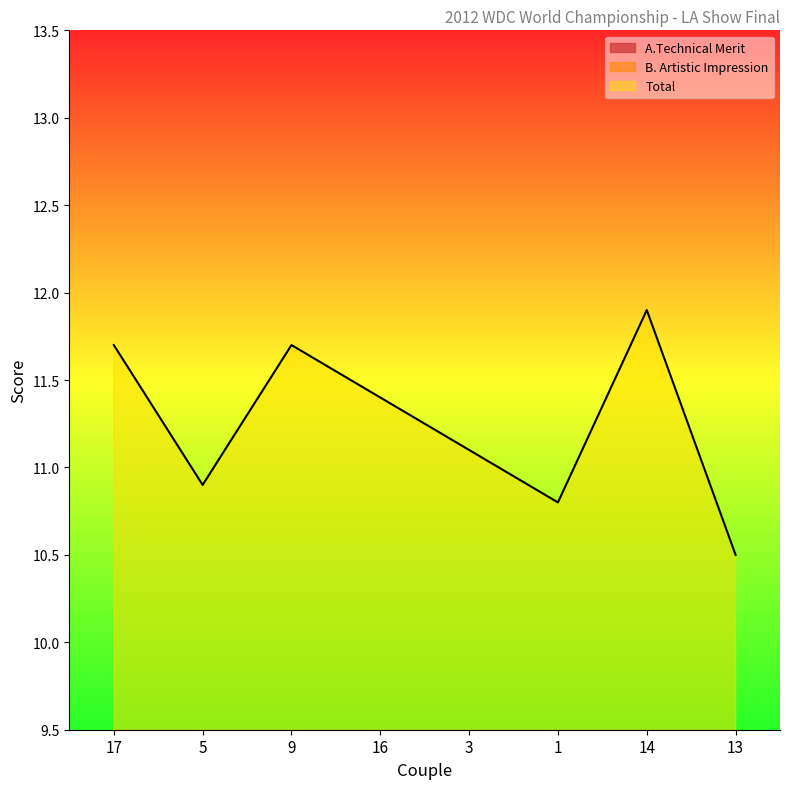

What is the total value across all series at 16?

17.1